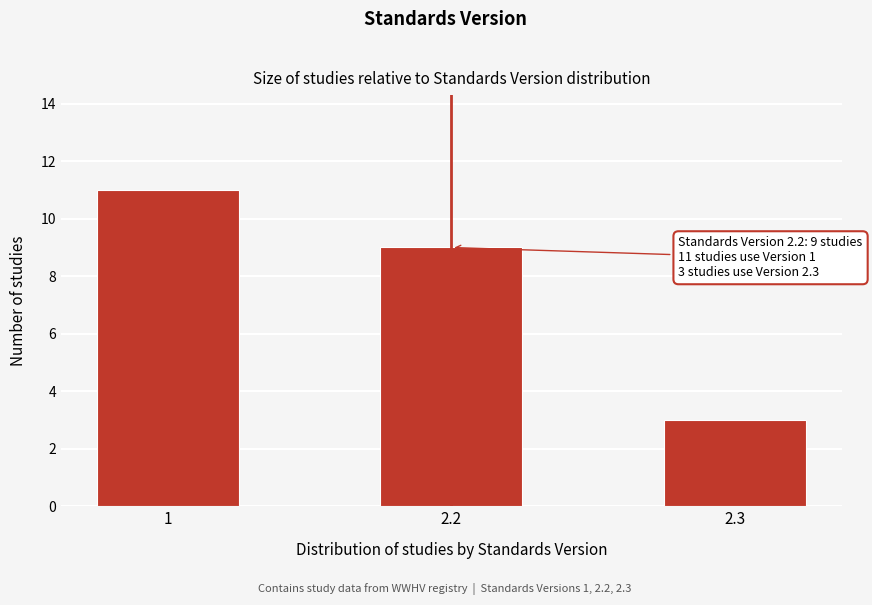

Reading right to left, what are all the values shown in this chart?

2.3=3	2.2=9	1=11